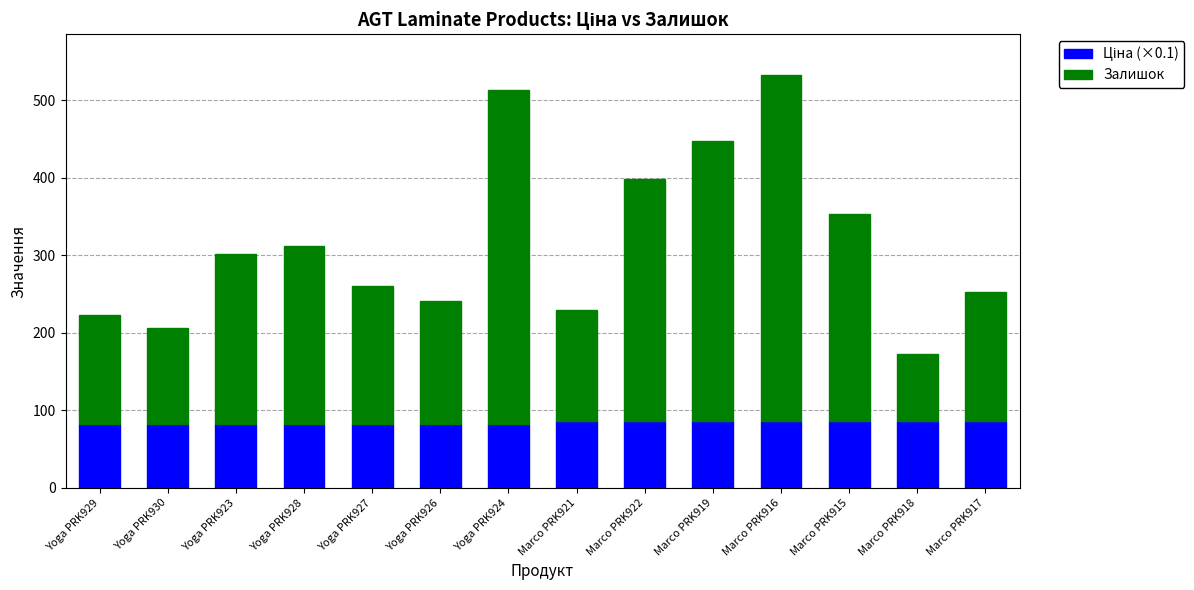

What is the total value across all series at Marco PRK915?

353.8